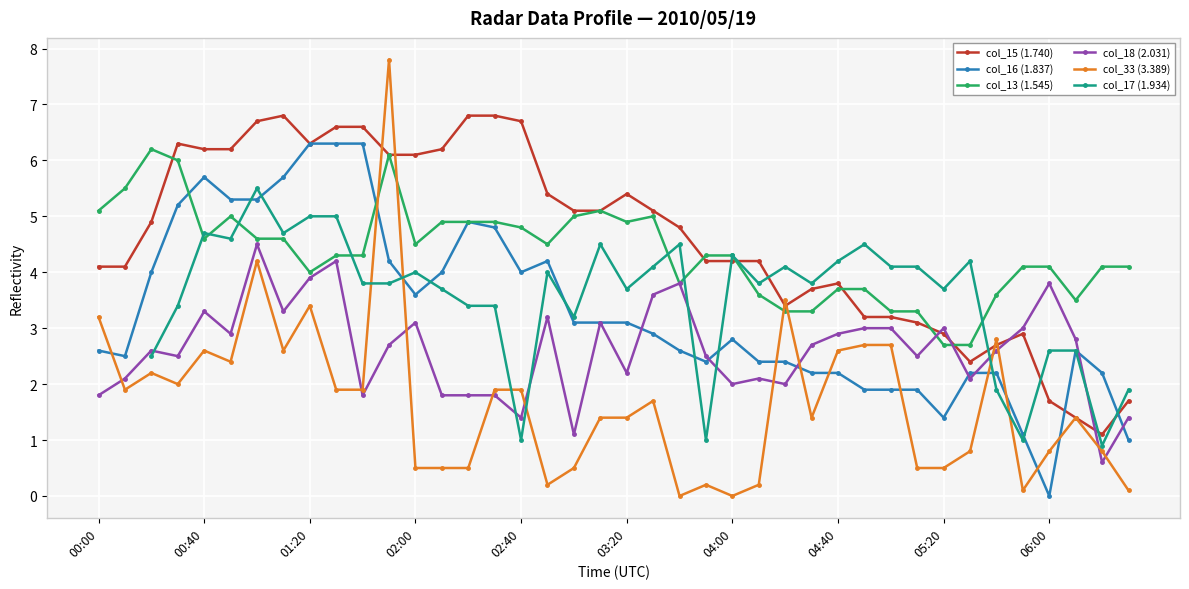

Where does the col_13 (1.545) series first go above 4?

00:00